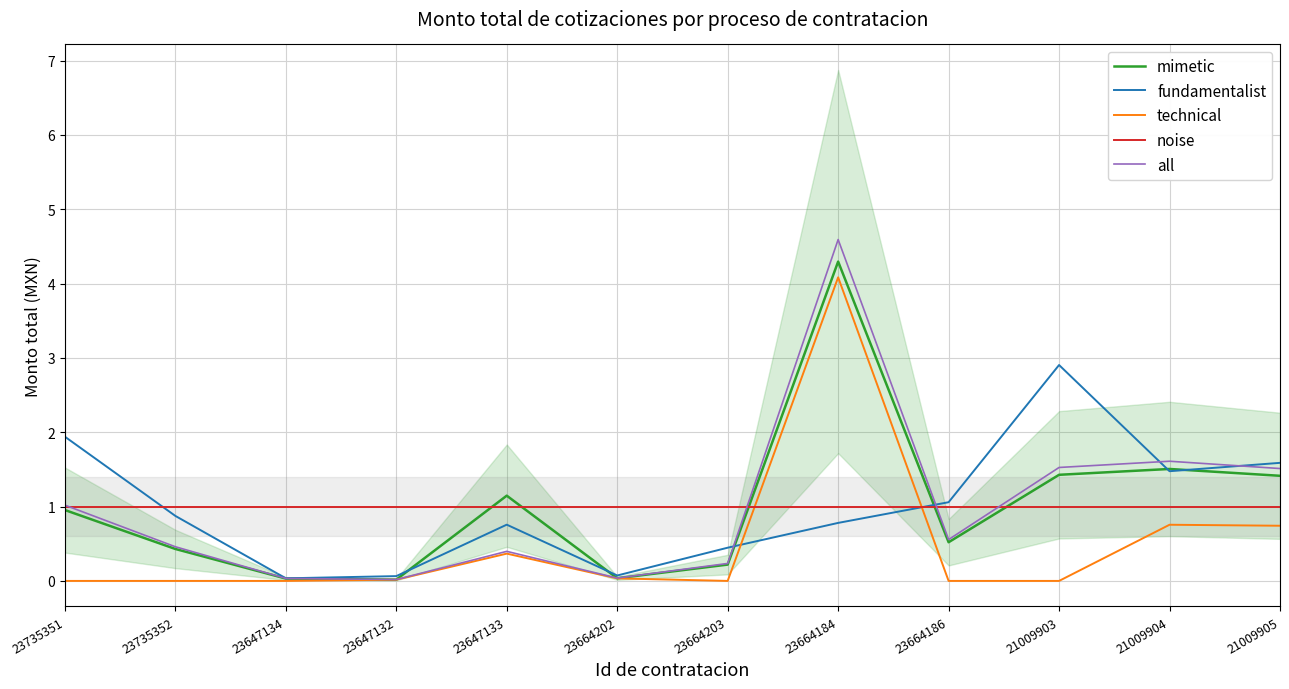

True or false: mimetic has more than 0 interior local peaks.

True